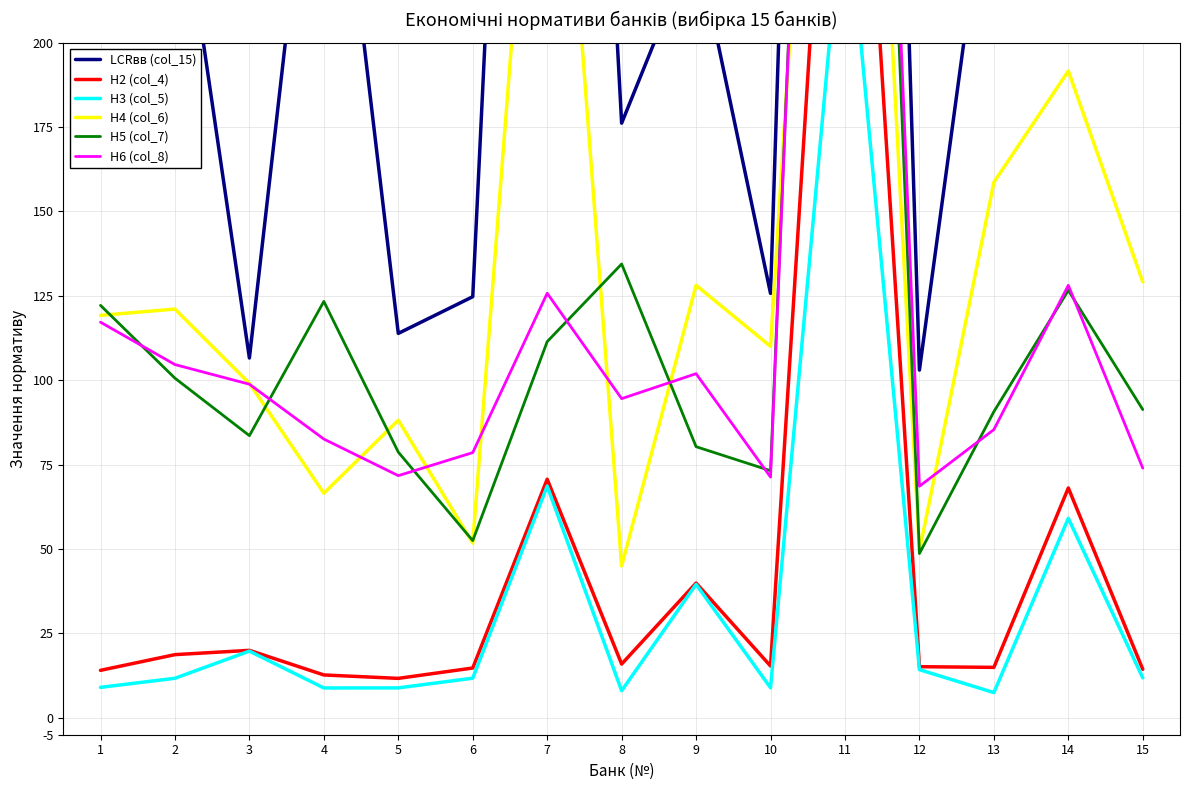

True or false: Н2 (col_4) and Н3 (col_5) cross at least once.

False